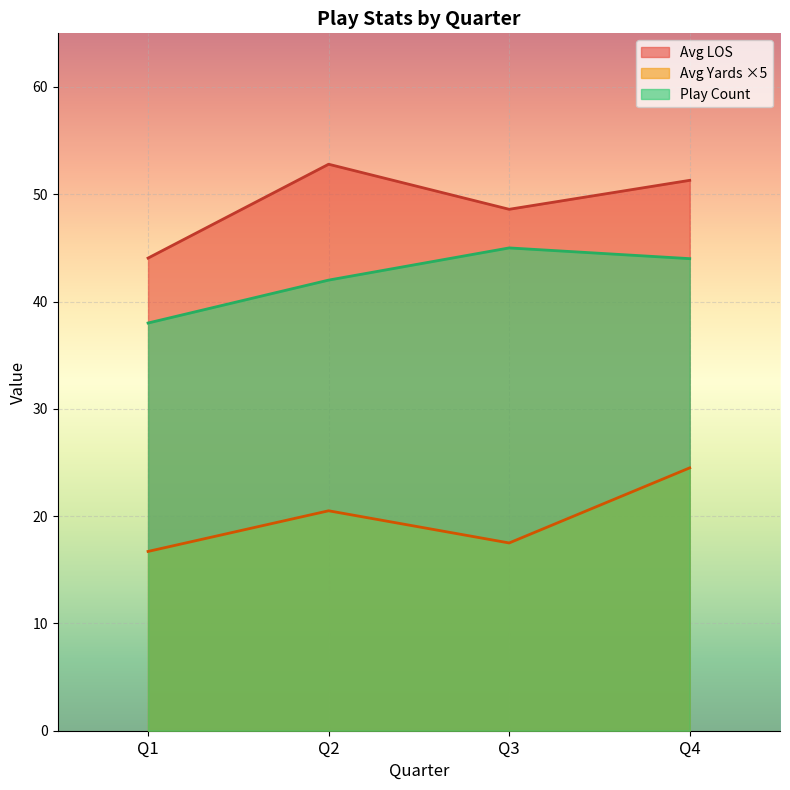

At how many categories does at least one series exceed 48?

3